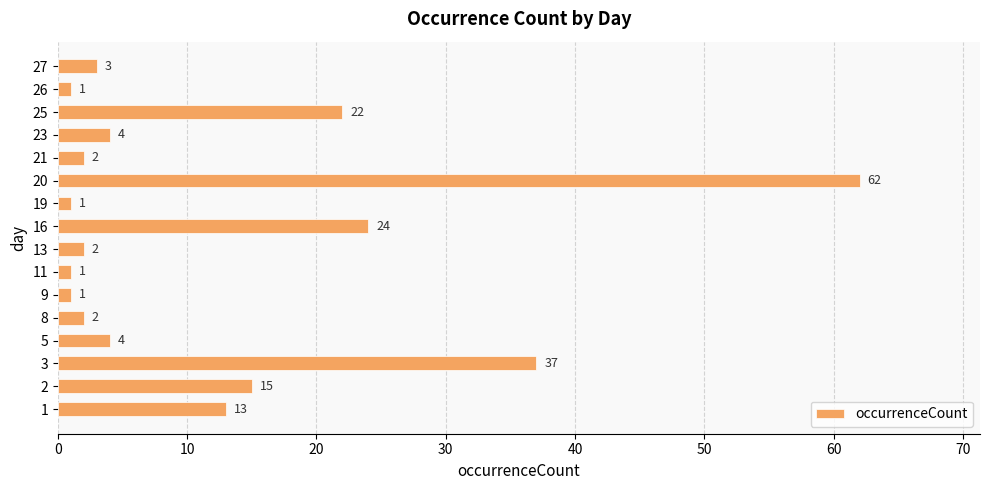

What is the sum of all values?

194